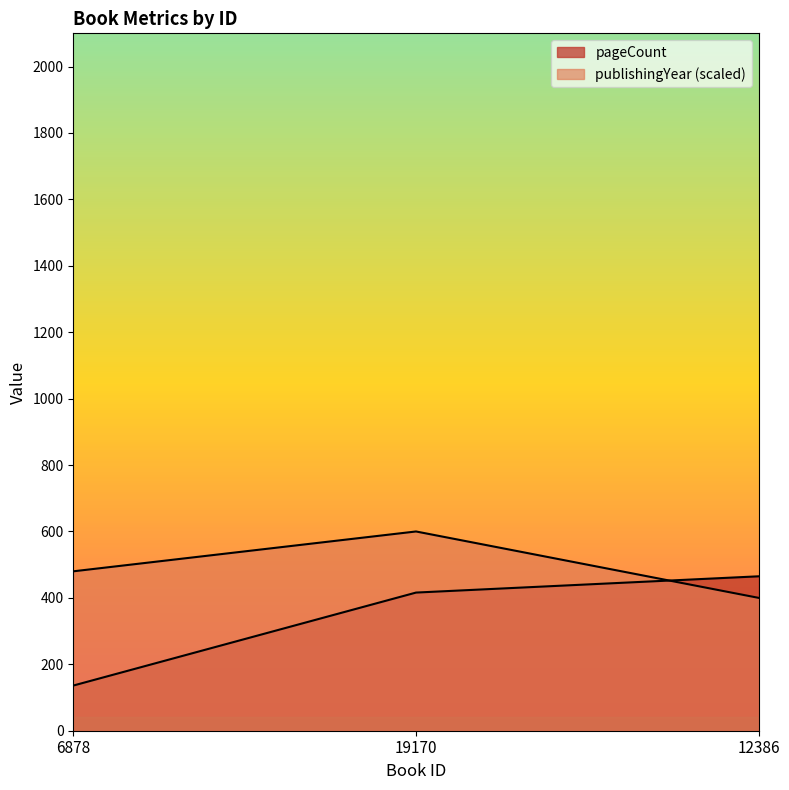

Which category has the lowest value across all series?

6878